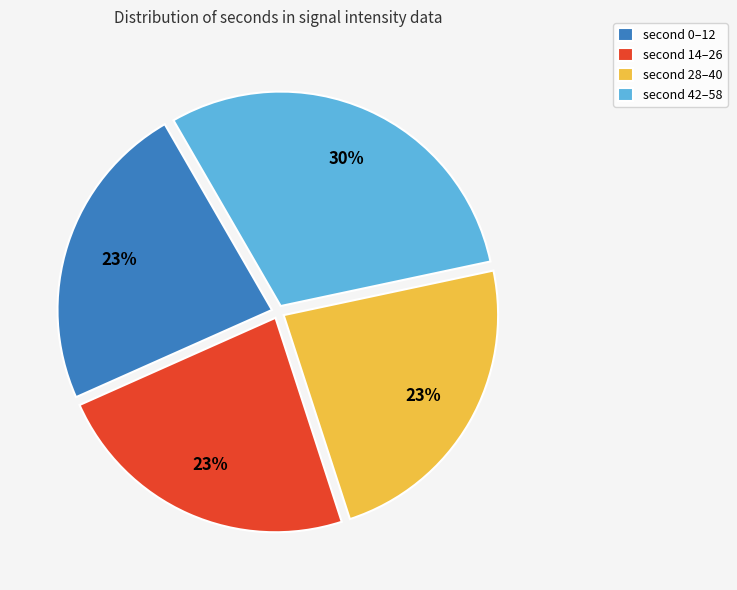

To the nearest percent, what is the difference between the largest and smallest slice percentages?

7%